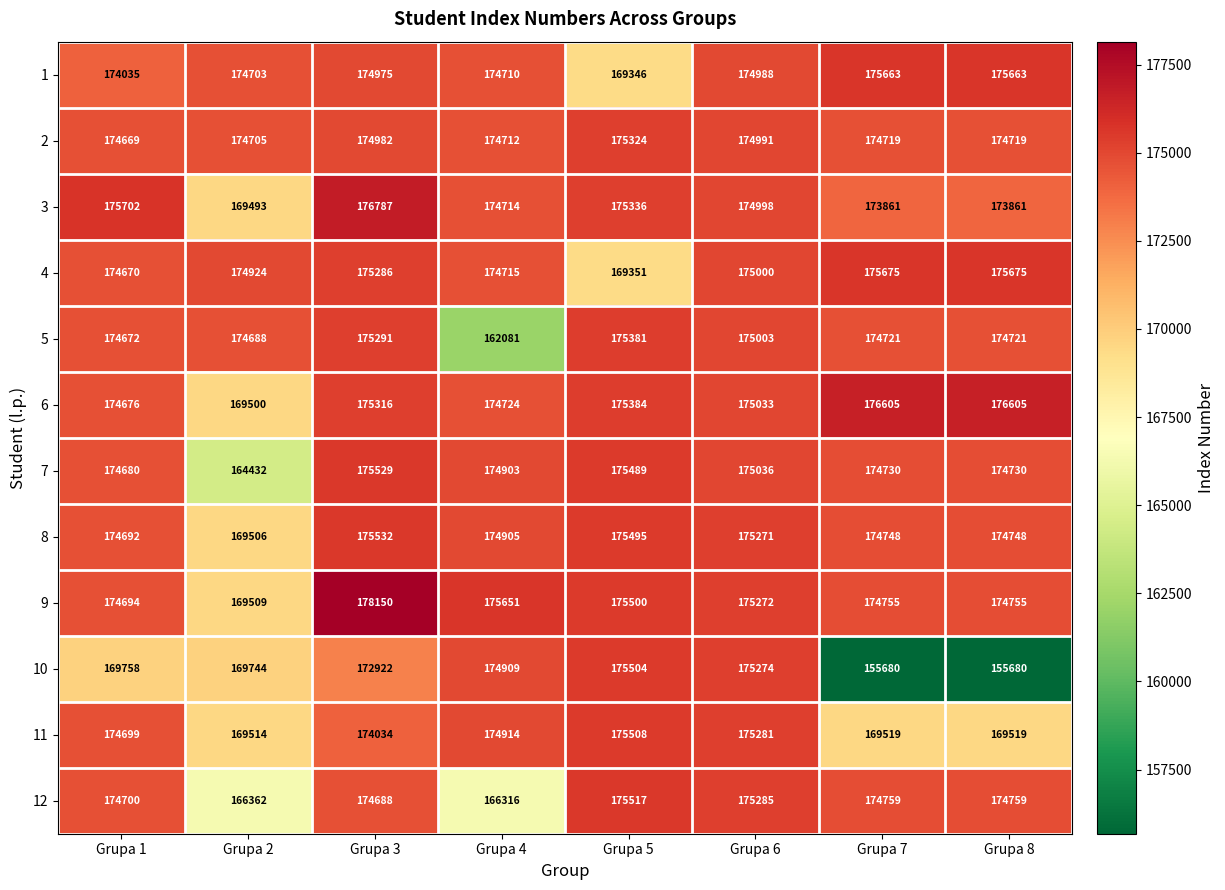

What is the sum of all 9 values?

1398286